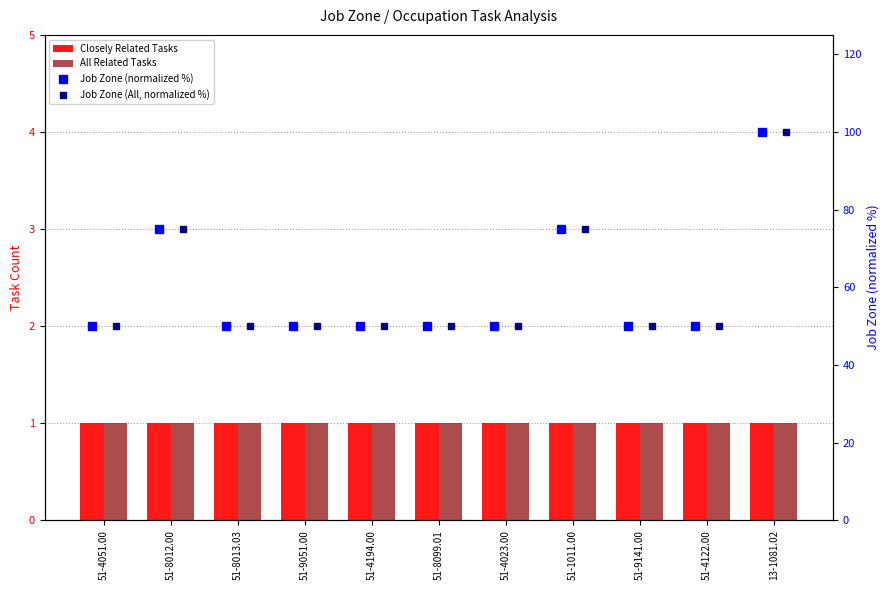

At 51-8013.03, list the series in order from smallest to largest.

Closely Related Tasks, All Related Tasks, Job Zone (normalized %), Job Zone (All, normalized %)